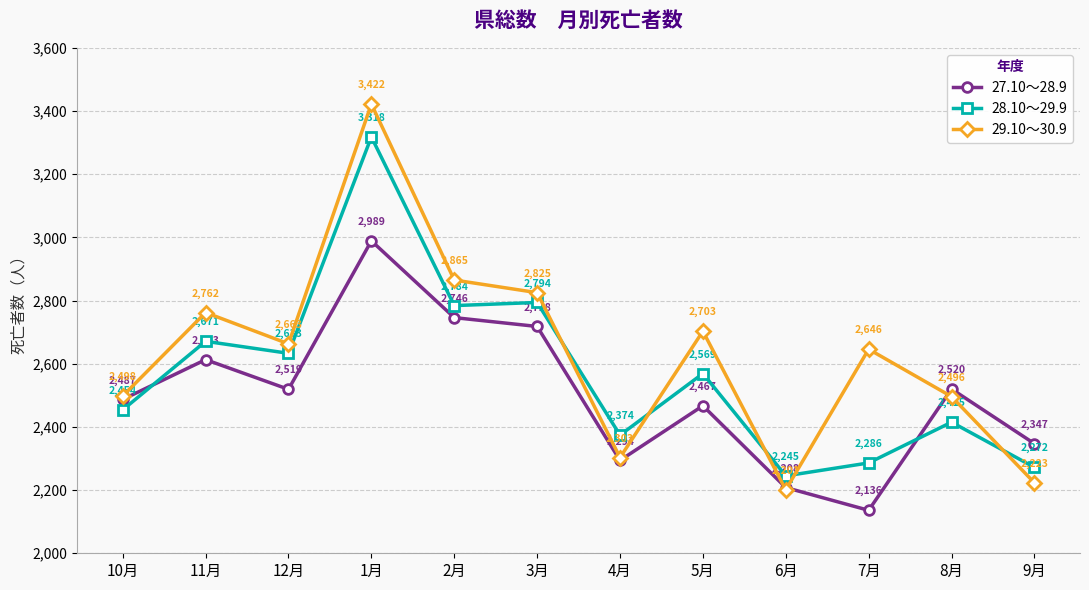

What is the label of the 9th point from the right?

1月